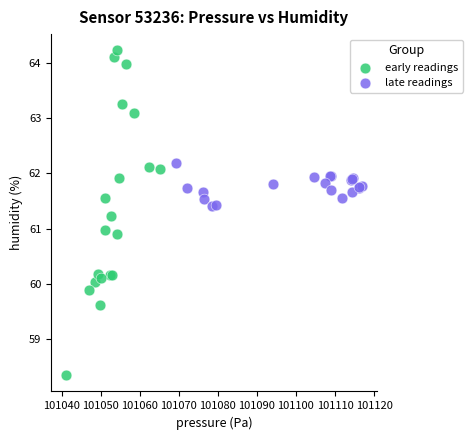

Which series has the largest Y range (max minus min)?

early readings